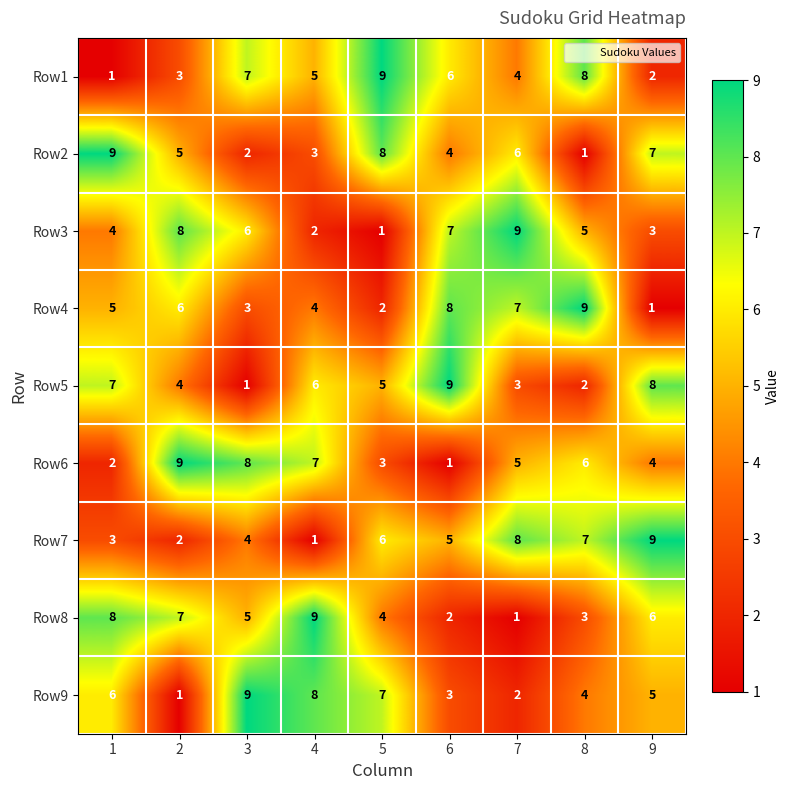

True or false: Row5 has a value of 6 at 4.

True